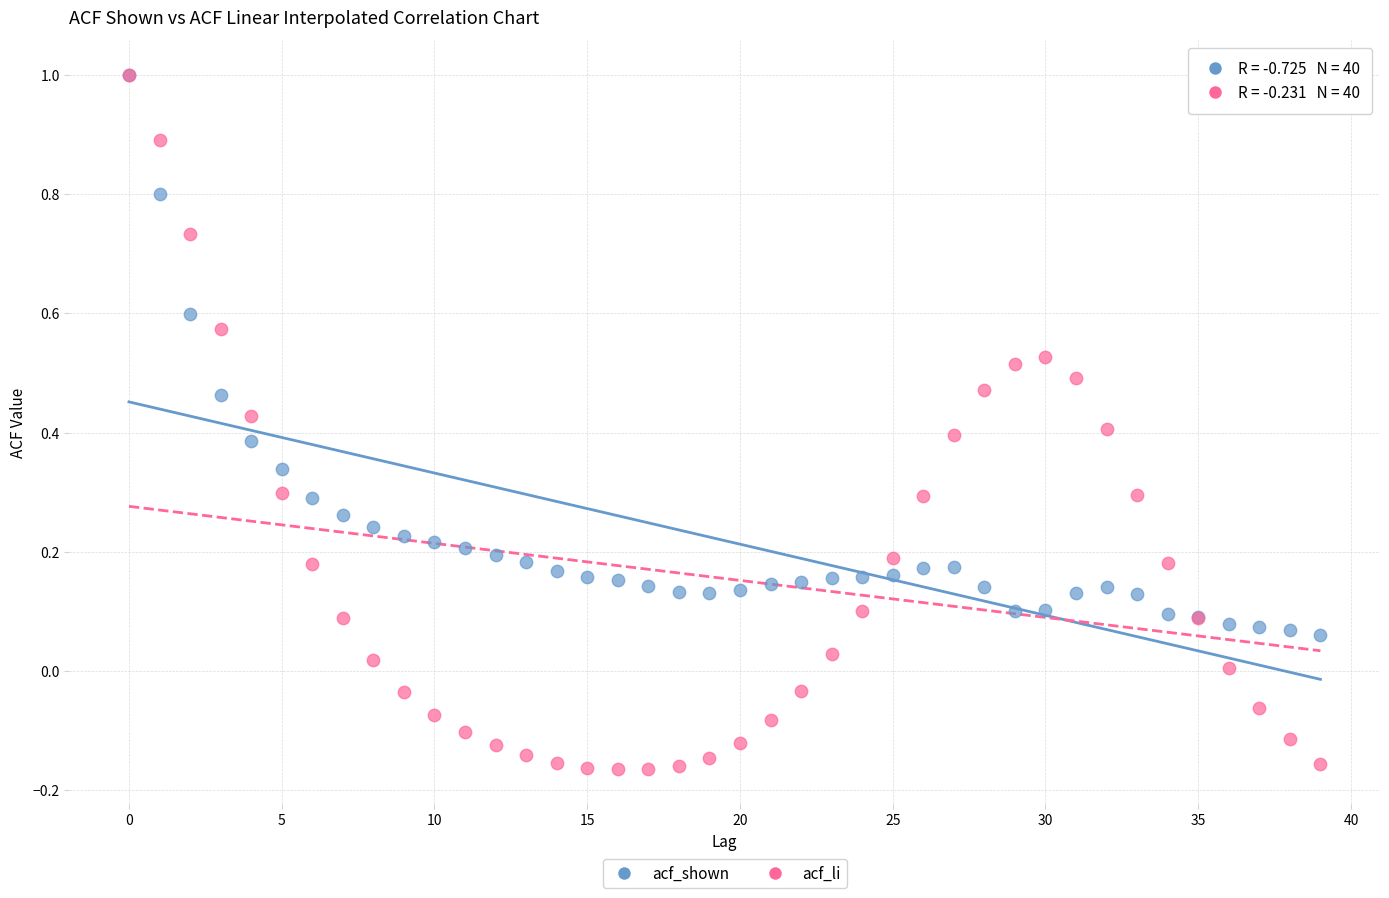

Which series contains the lowest Y value?

acf_li